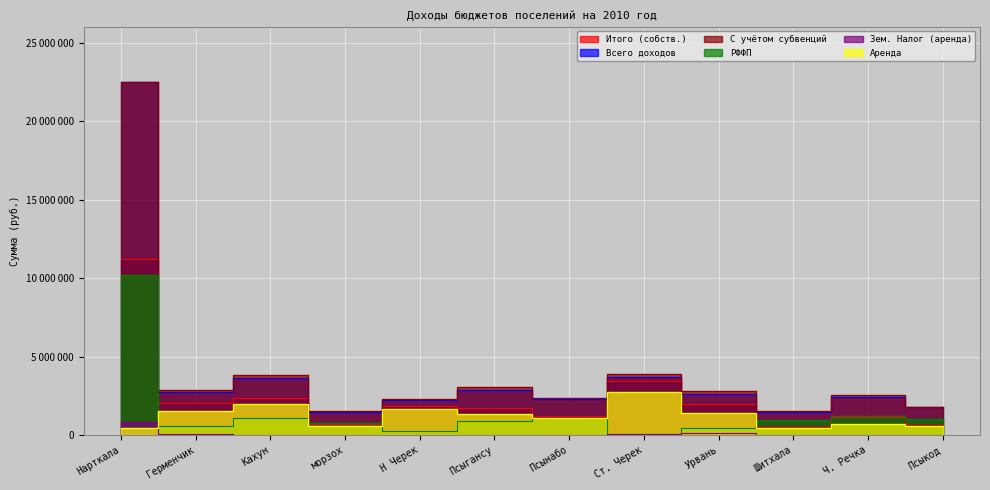

In Всего доходов, how many points are lower than both neighbors (excluding endpoints)?

4